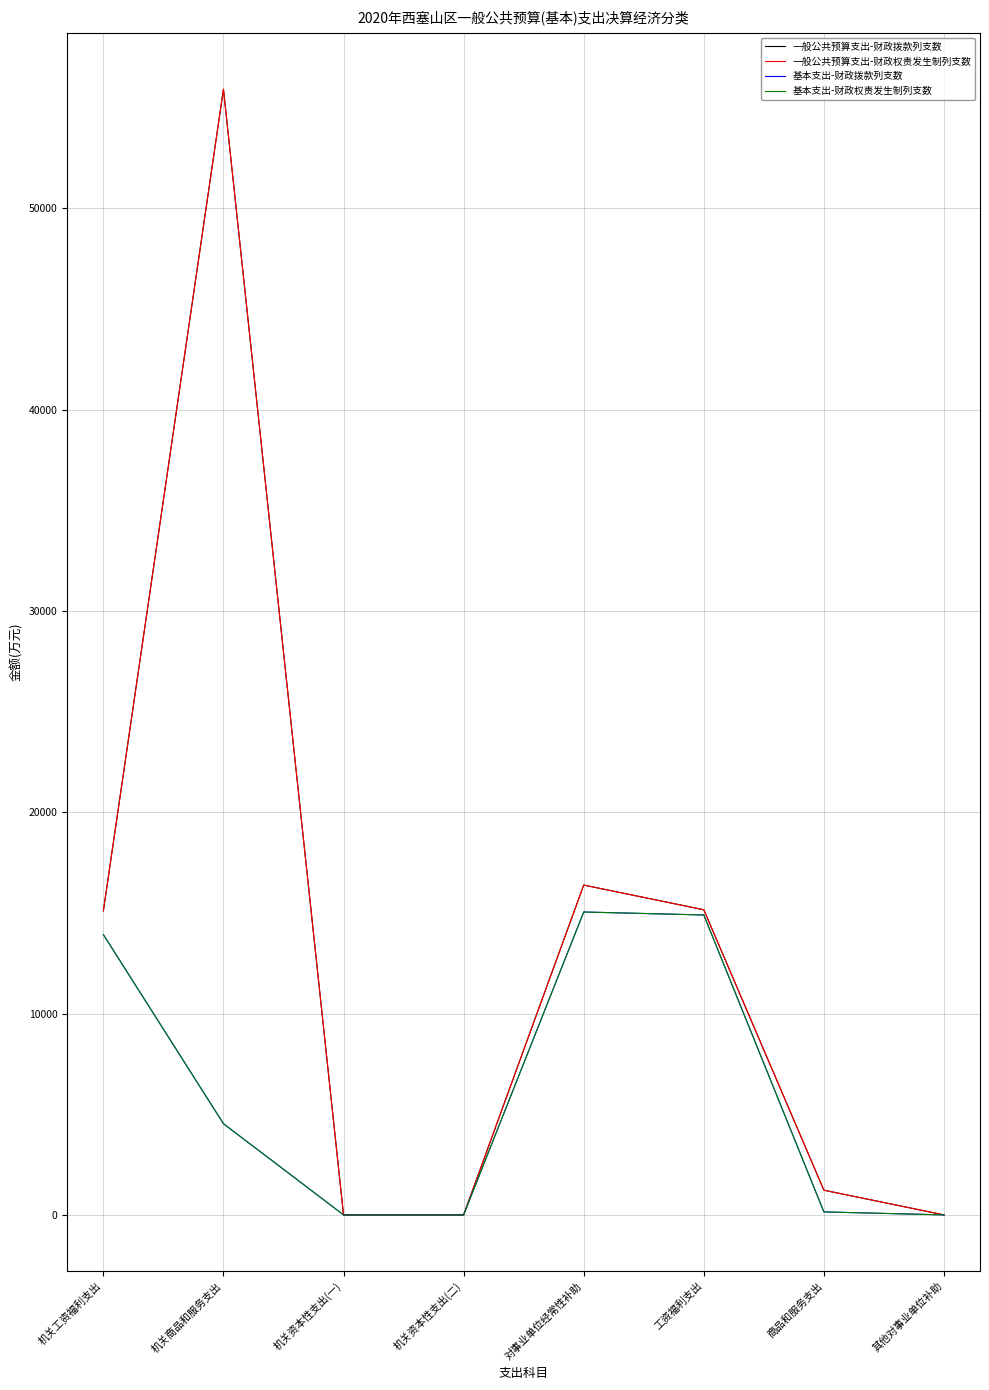

How many interior local peaks does the 一般公共预算支出-财政权责发生制列支数 series have?

2